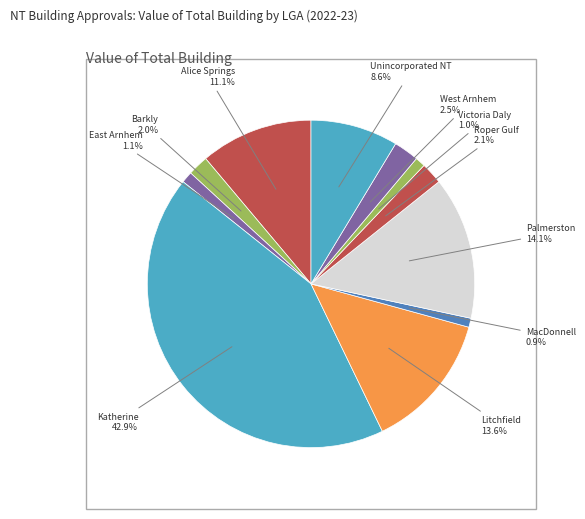

Does any single category account for the majority?

No